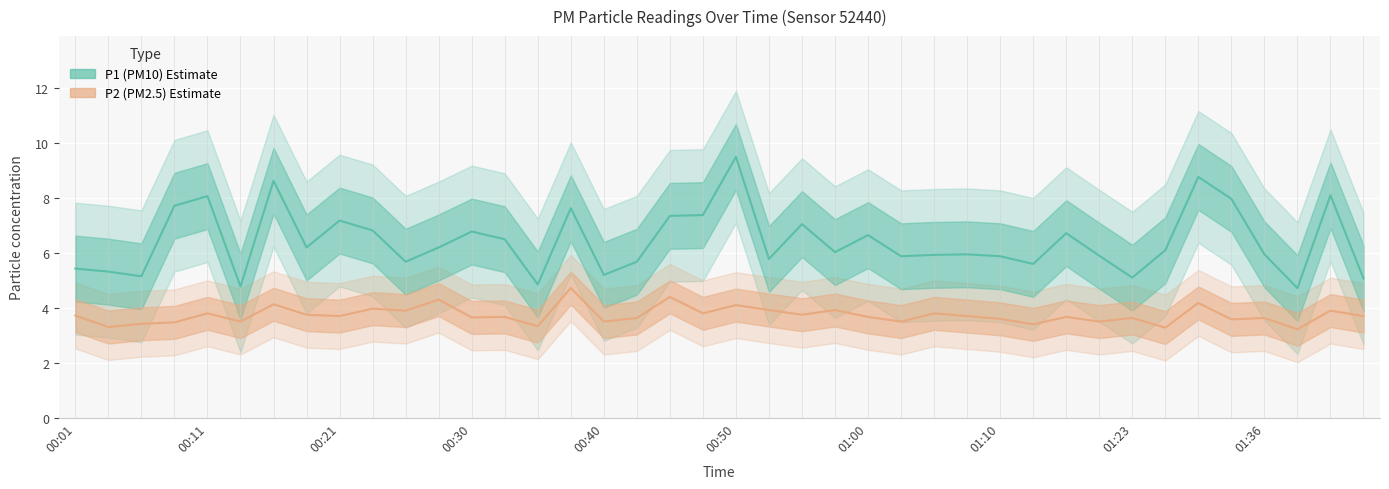

True or false: P2 and P1 cross at least once.

False